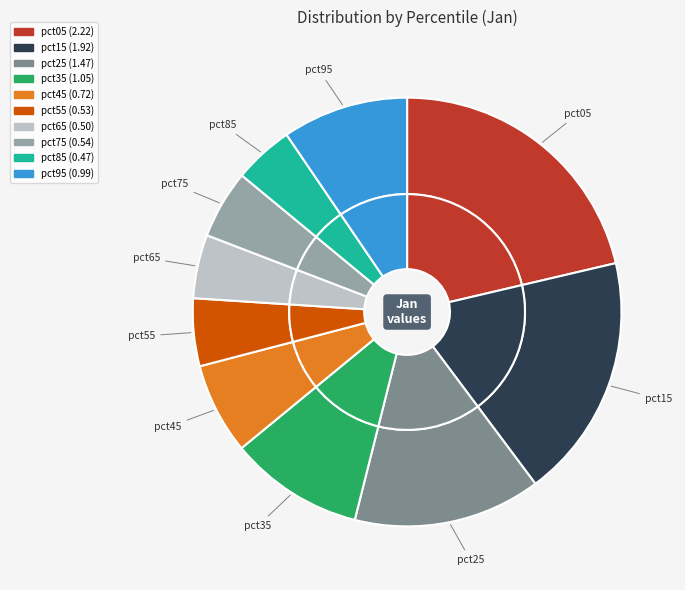

To the nearest percent, what percentage of the pie is pct65?

5%